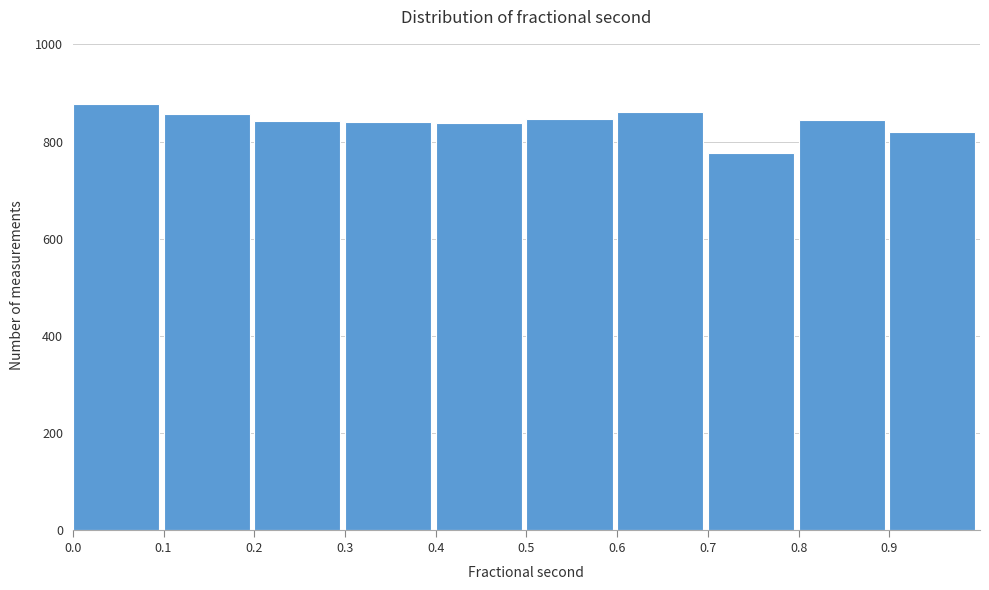

Reading left to right, transcribe this chart: for each bar, give the range it covers on the x-axis and its height. The values are not printed on the chart, so give them approximately, as read against the axis.

0.0 to 0.1: 880
0.1 to 0.2: 860
0.2 to 0.3: 840
0.3 to 0.4: 840
0.4 to 0.5: 840
0.5 to 0.6: 840
0.6 to 0.7: 860
0.7 to 0.8: 780
0.8 to 0.9: 840
0.9 to 1.0: 820